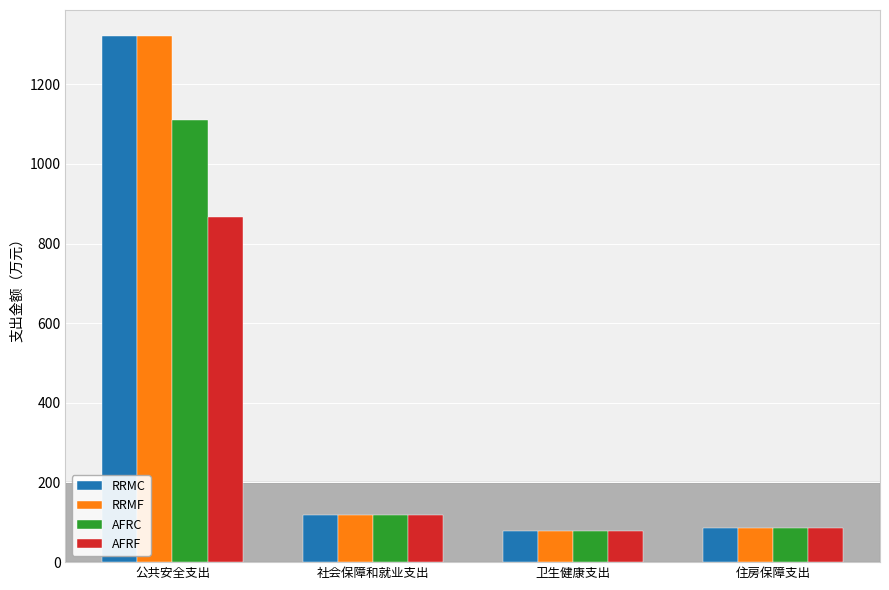

Is the value of RRMC at 社会保障和就业支出 greater than the value of RRMF at 卫生健康支出?

Yes